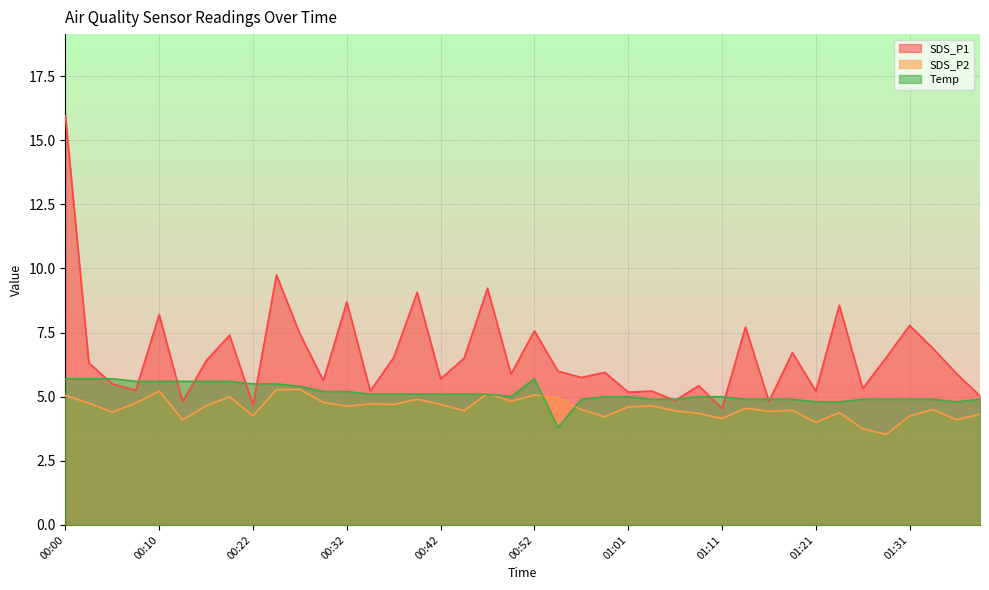

Which has a higher value, 01:01 or 00:25?

00:25